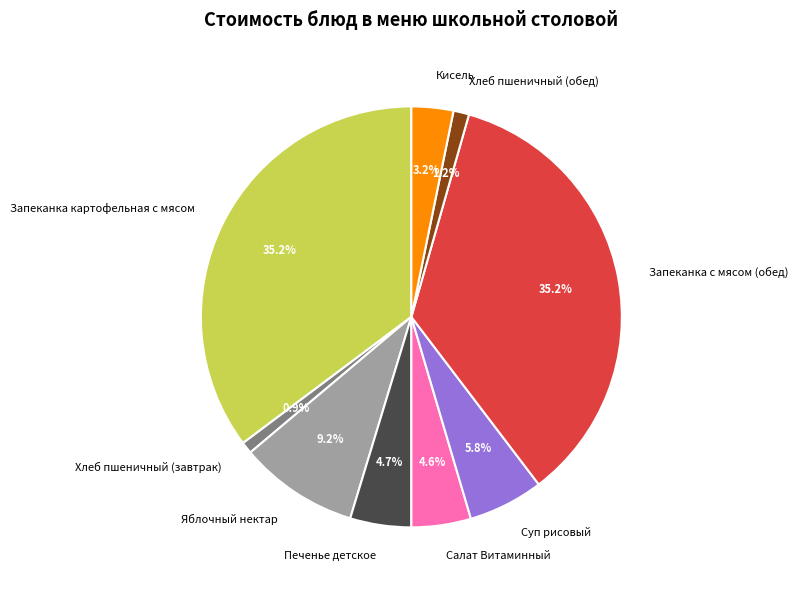

To the nearest percent, what is the combined percentage of Хлеб пшеничный (завтрак) and Запеканка картофельная с мясом?

36%